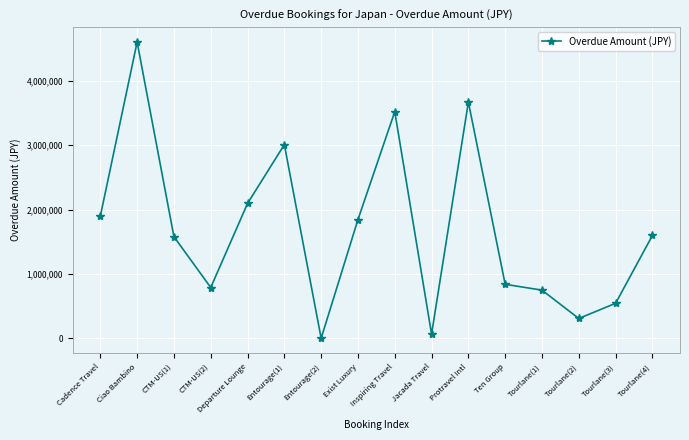

Which label corresponds to the smallest value in the chart?

Entourage(2)